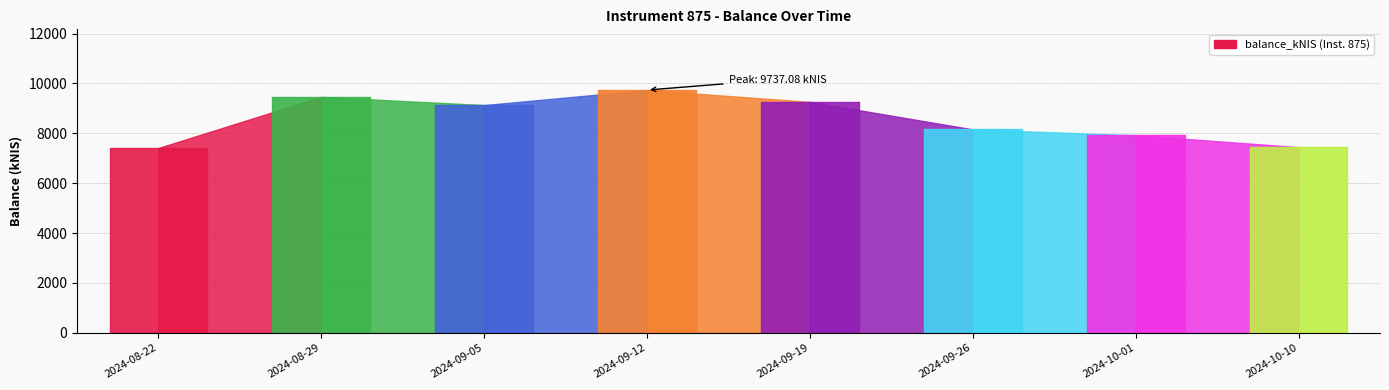

At which category does the data reach its first local valley?

2024-09-05